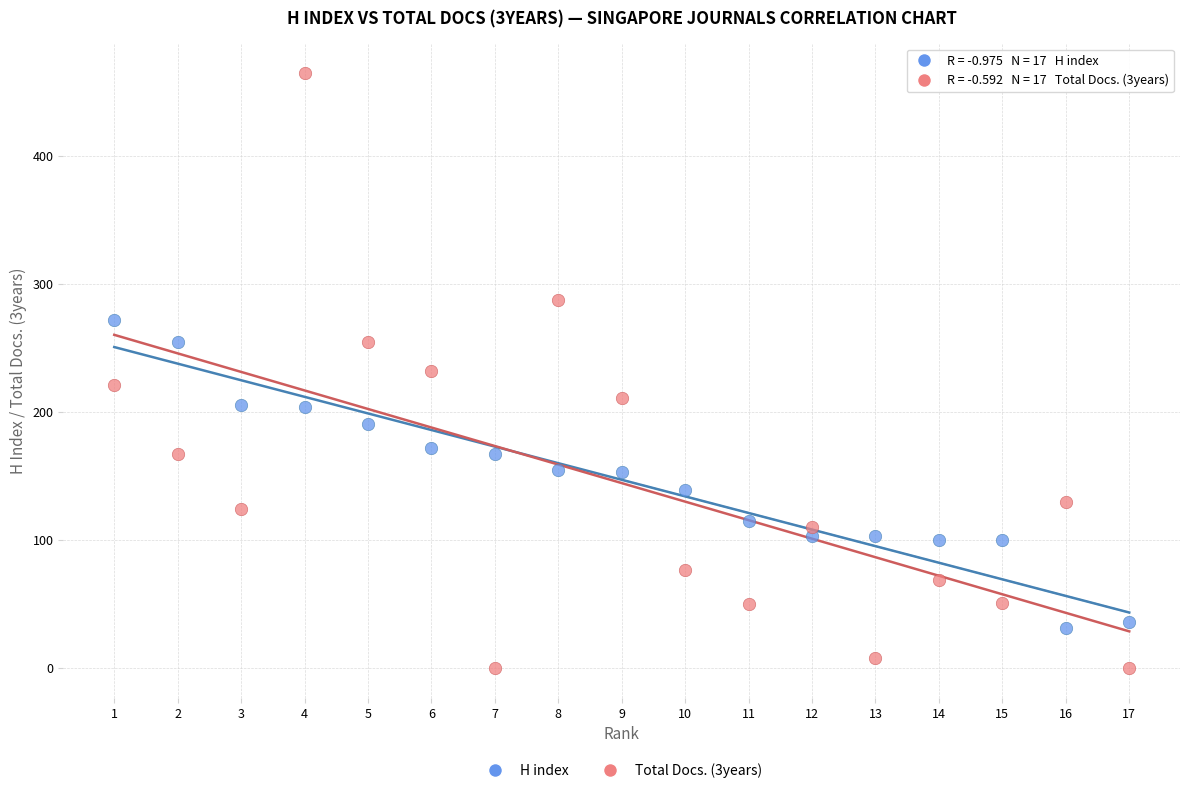

What are all the series names shown in the legend?

H index, Total Docs. (3years)